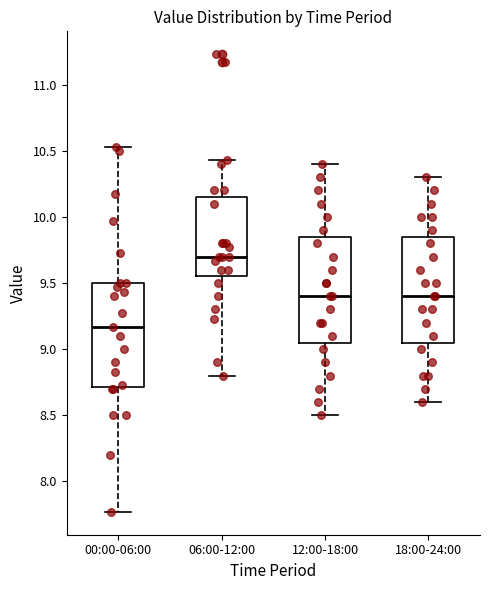

Which box's median line is the highest?

06:00-12:00